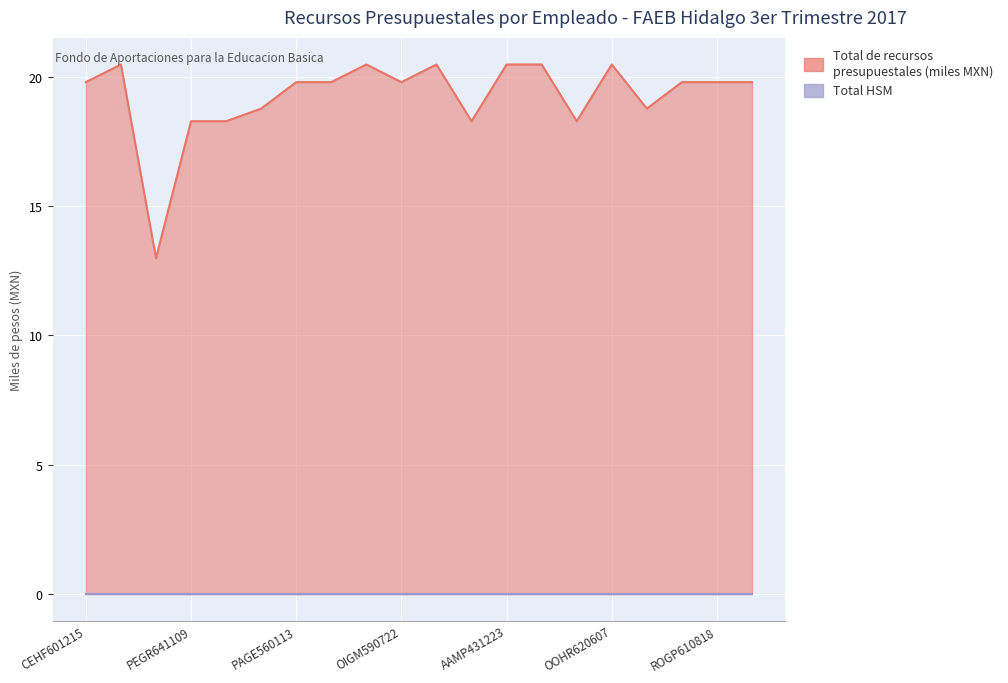

Is it true that the value at SASM620813 is 27.1?

False